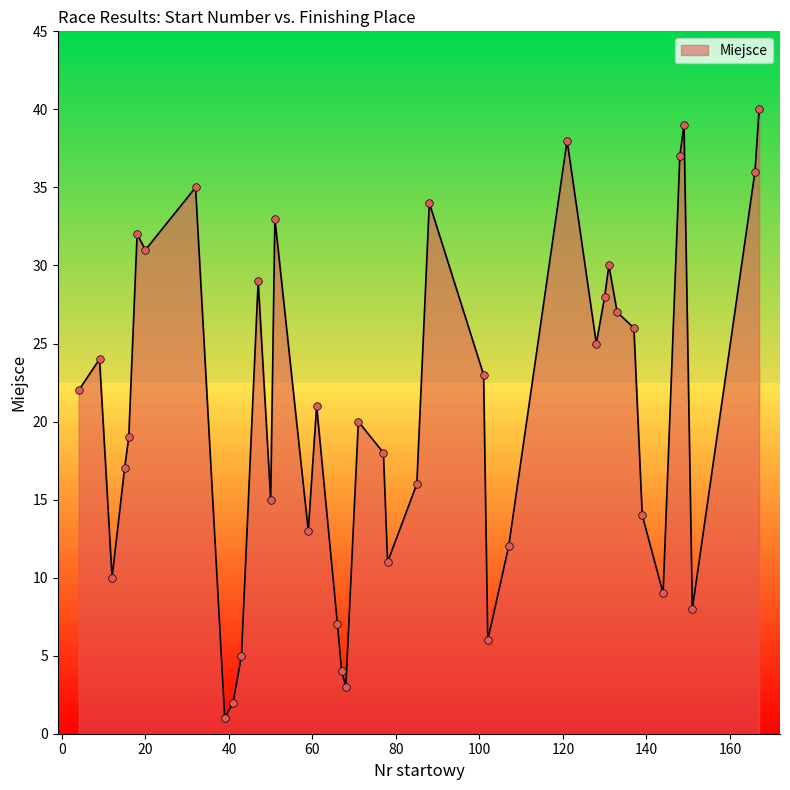

Between 77 and 85, which is larger?

77